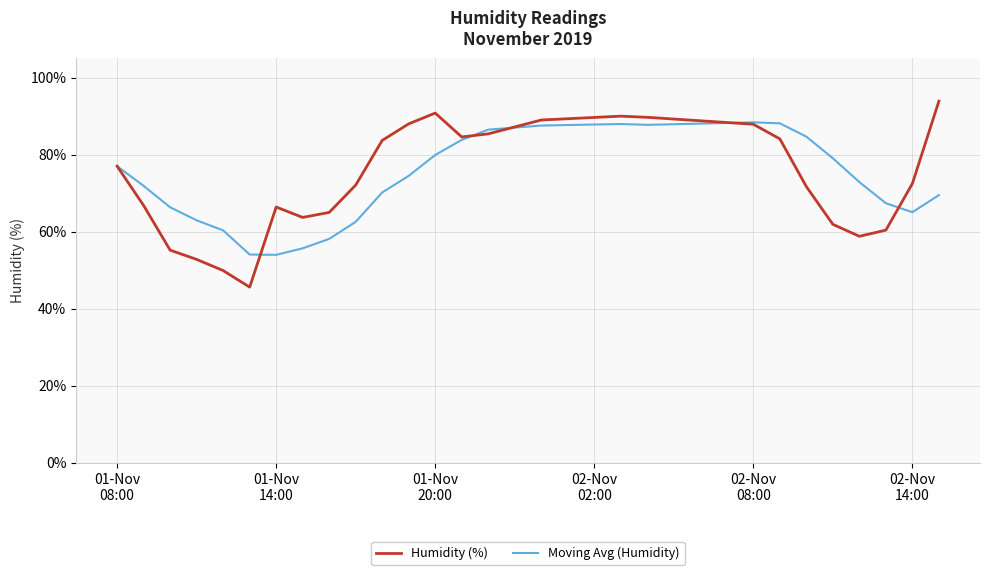

What is the difference between the maximum and minimum values in the Moving Avg (Humidity) series?

34.4